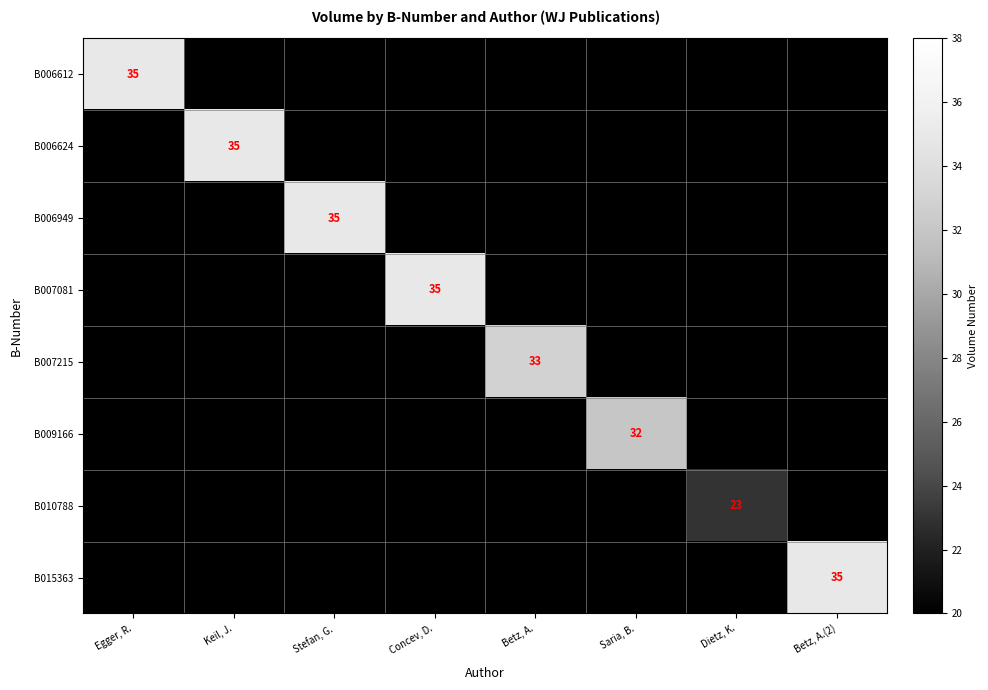

The B006949 series shows 0 at Keil, J.. True or false?

True